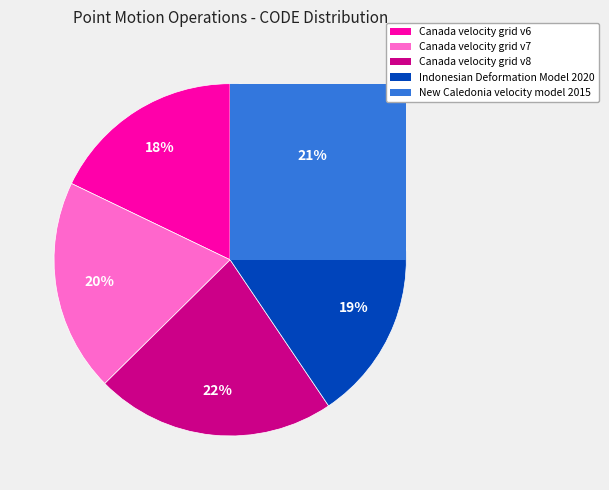

The Canada velocity grid v8 slice represents 36% of the pie. True or false?

False